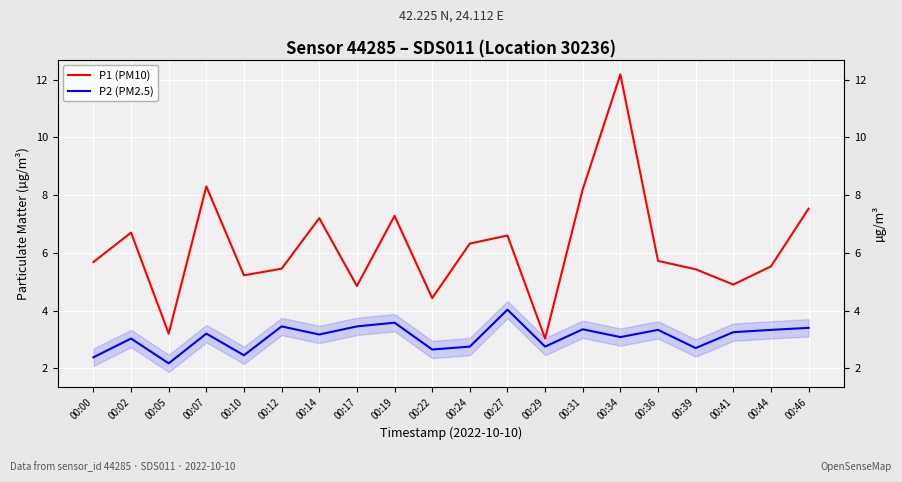

What is the value of the P2 (PM2.5) point at the 2nd from the left?

3.0